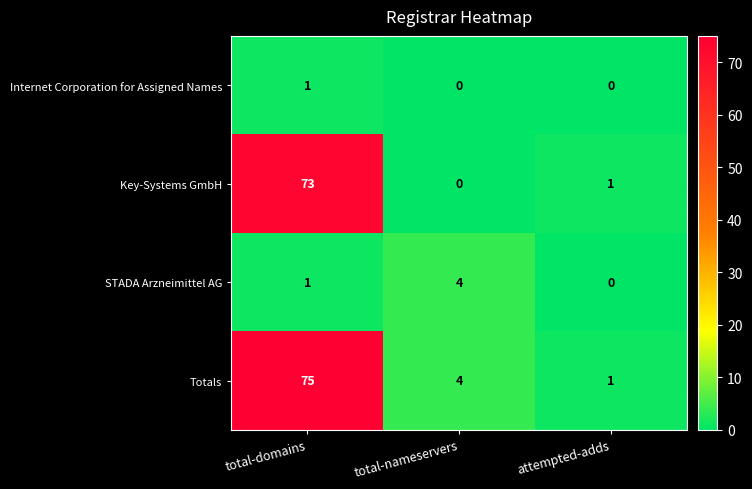

How many positive values does the Internet Corporation for Assigned Names series have?

1